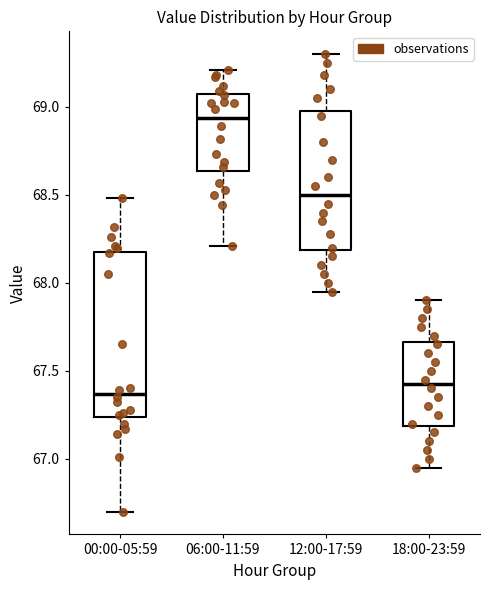

Reading left to right, transcribe this box plot: for each box, give where its median line is, the range the box spans, and where its two whiskers end, as read against the y-axis. The values are not printed on the chart, so give them approximately, as read against the axis.

00:00-05:59: median 67.35, box 67.25 to 68.20, whiskers 66.70 to 68.50
06:00-11:59: median 68.95, box 68.65 to 69.10, whiskers 68.20 to 69.20
12:00-17:59: median 68.50, box 68.20 to 69.00, whiskers 67.95 to 69.30
18:00-23:59: median 67.45, box 67.20 to 67.65, whiskers 66.95 to 67.90